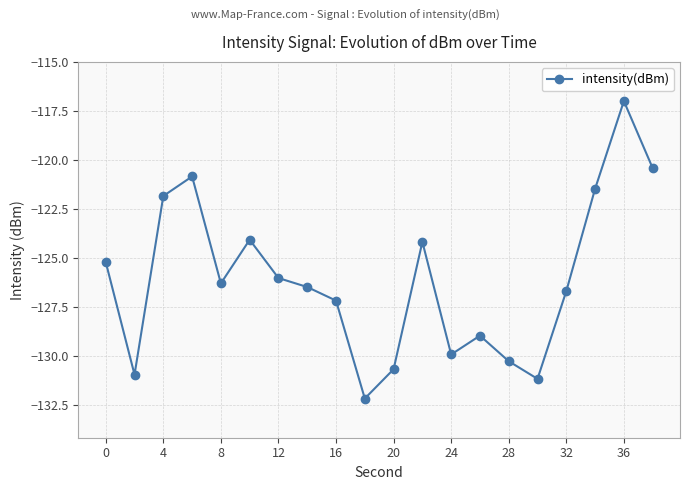

How many points are higher than both their immediate neighbors (excluding endpoints)?

5